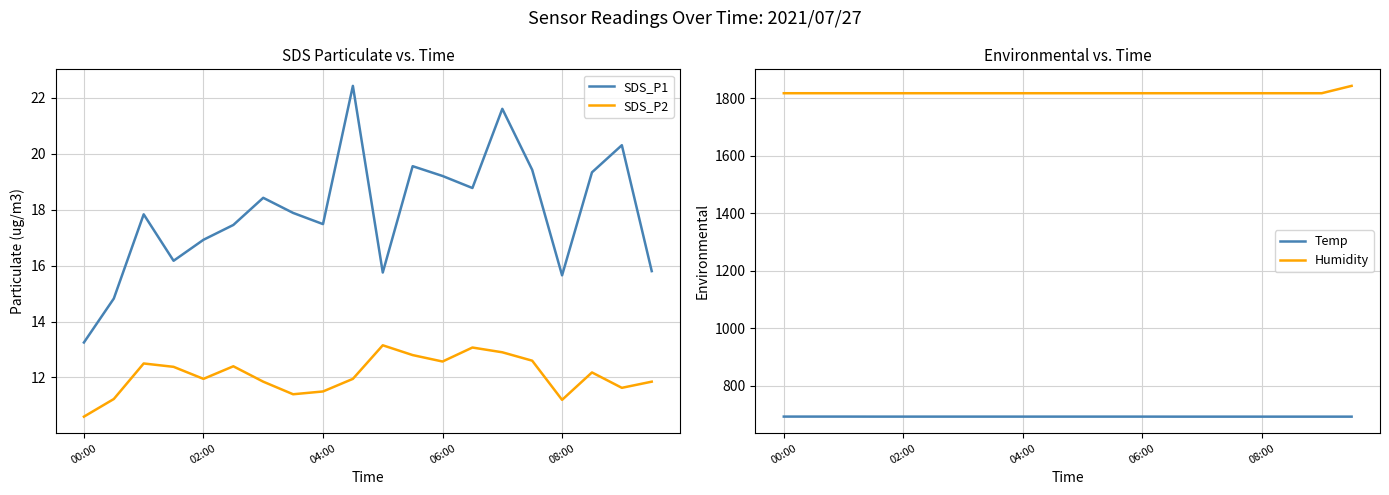

How many values in the SDS_P1 series are below 17?

7